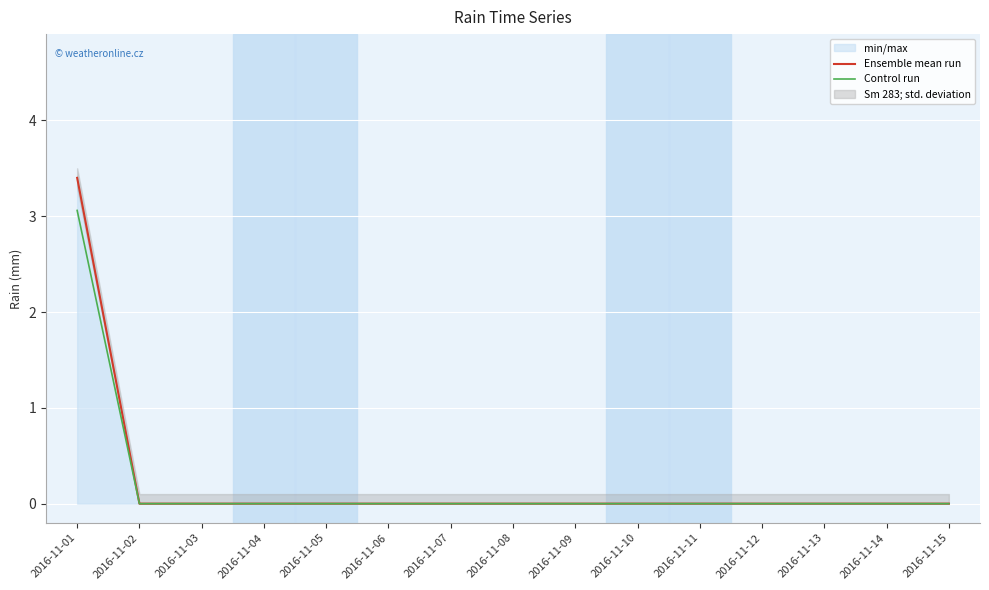

The Control run series shows 0.0 at 2016-11-13. True or false?

True